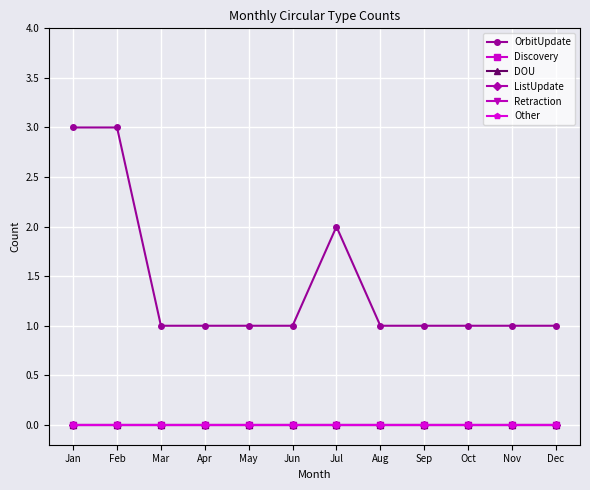

What is the greatest value displayed?

3